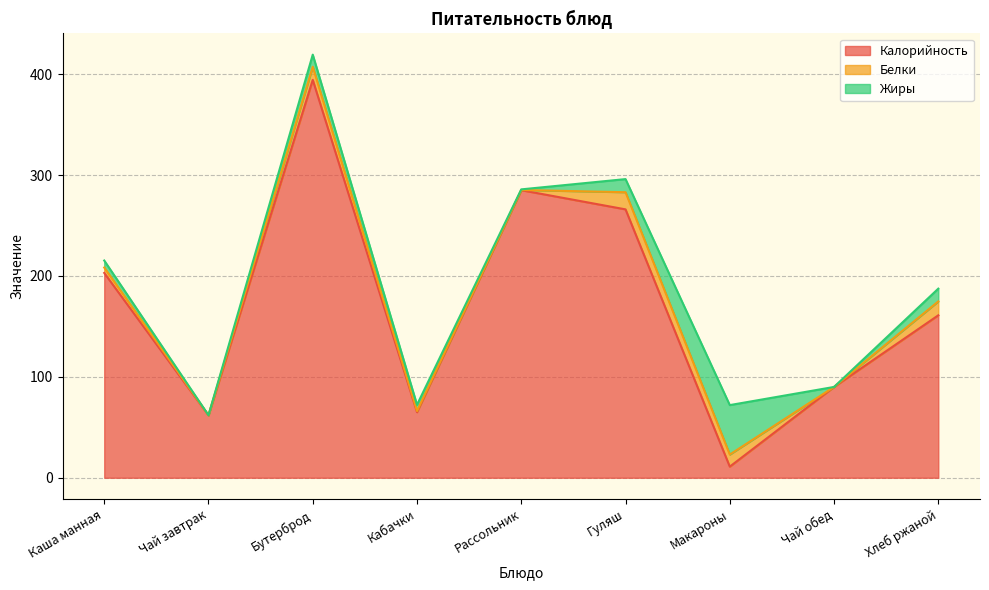

Which label corresponds to the smallest value in the chart?

Чай обед